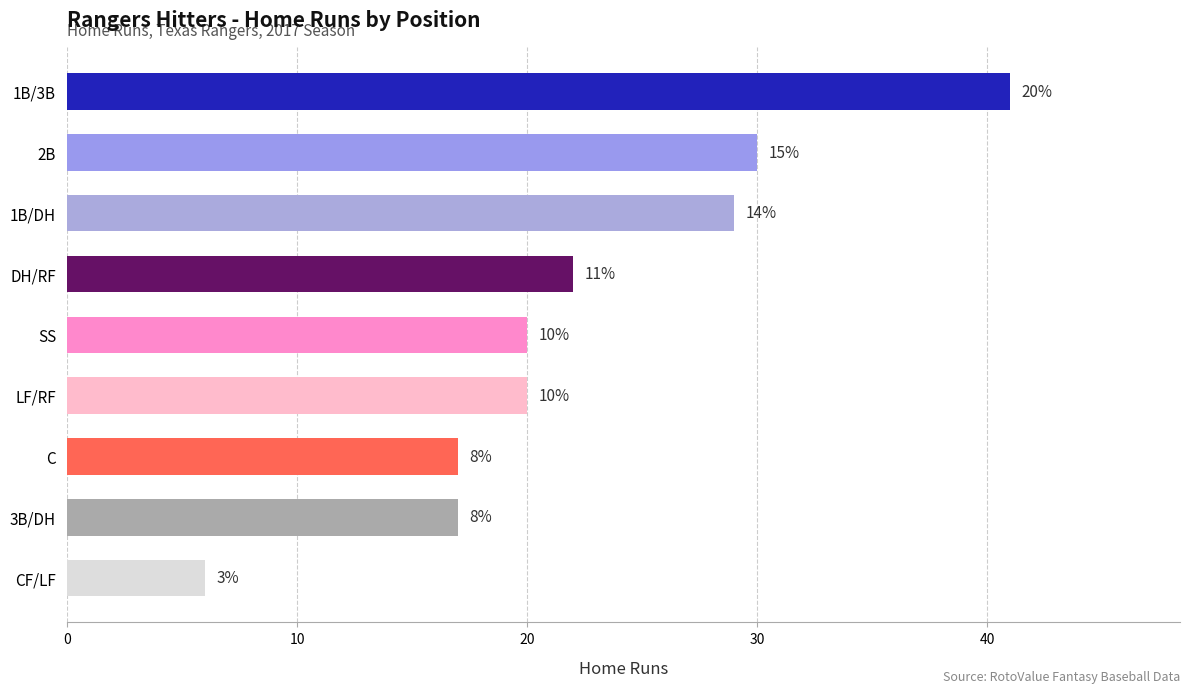

How many bars are there in total?

9